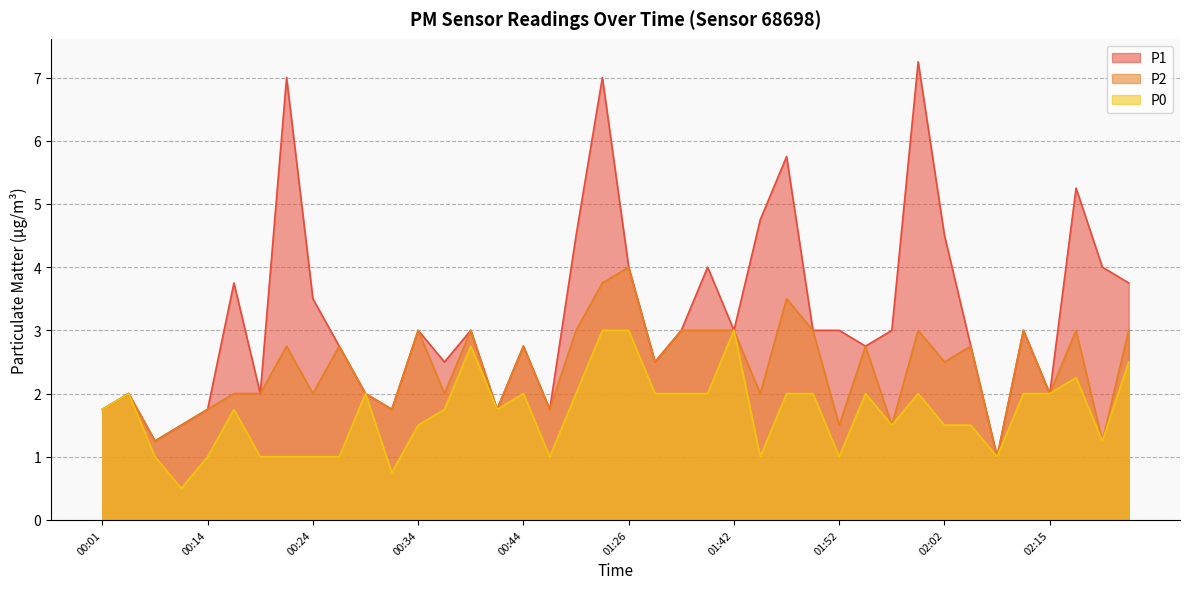

What is the label of the 9th point from the right?

02:00